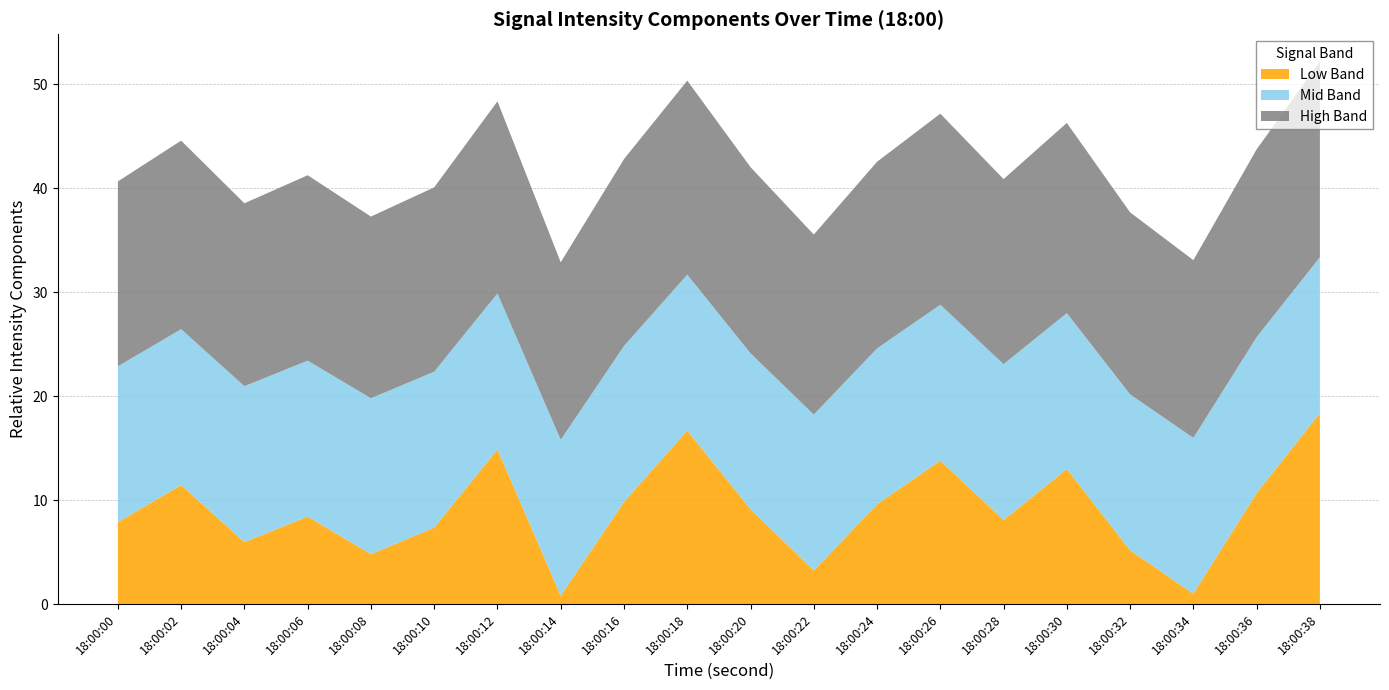

The Low Band series shows 16.8 at 18:00:24. True or false?

False